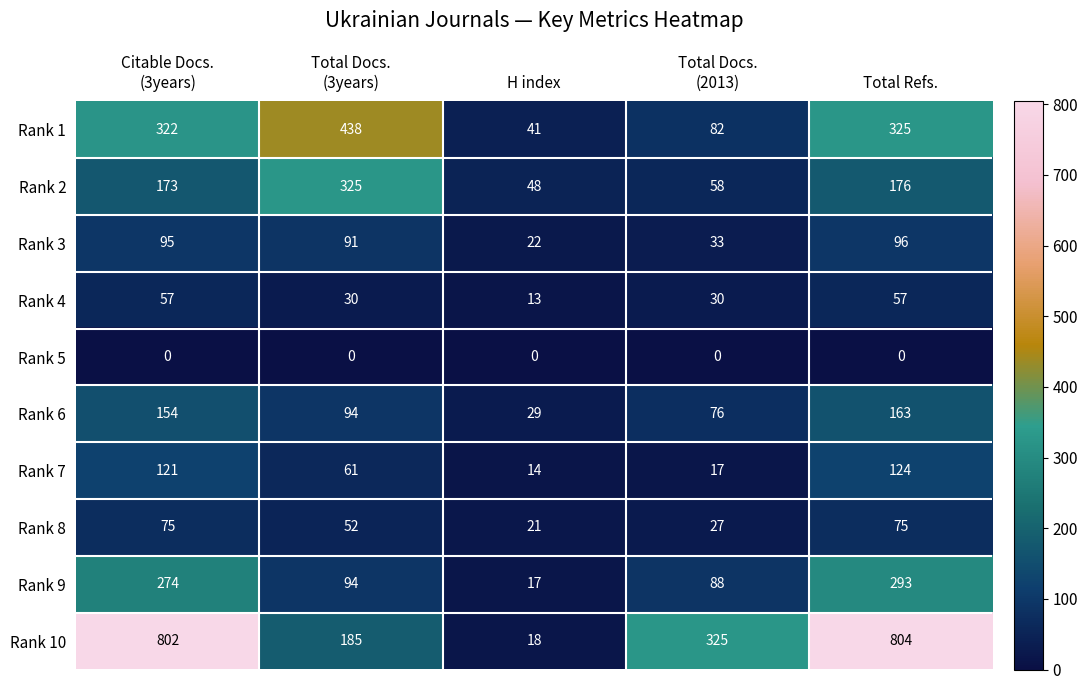

Count the number of categories in the chart.

5